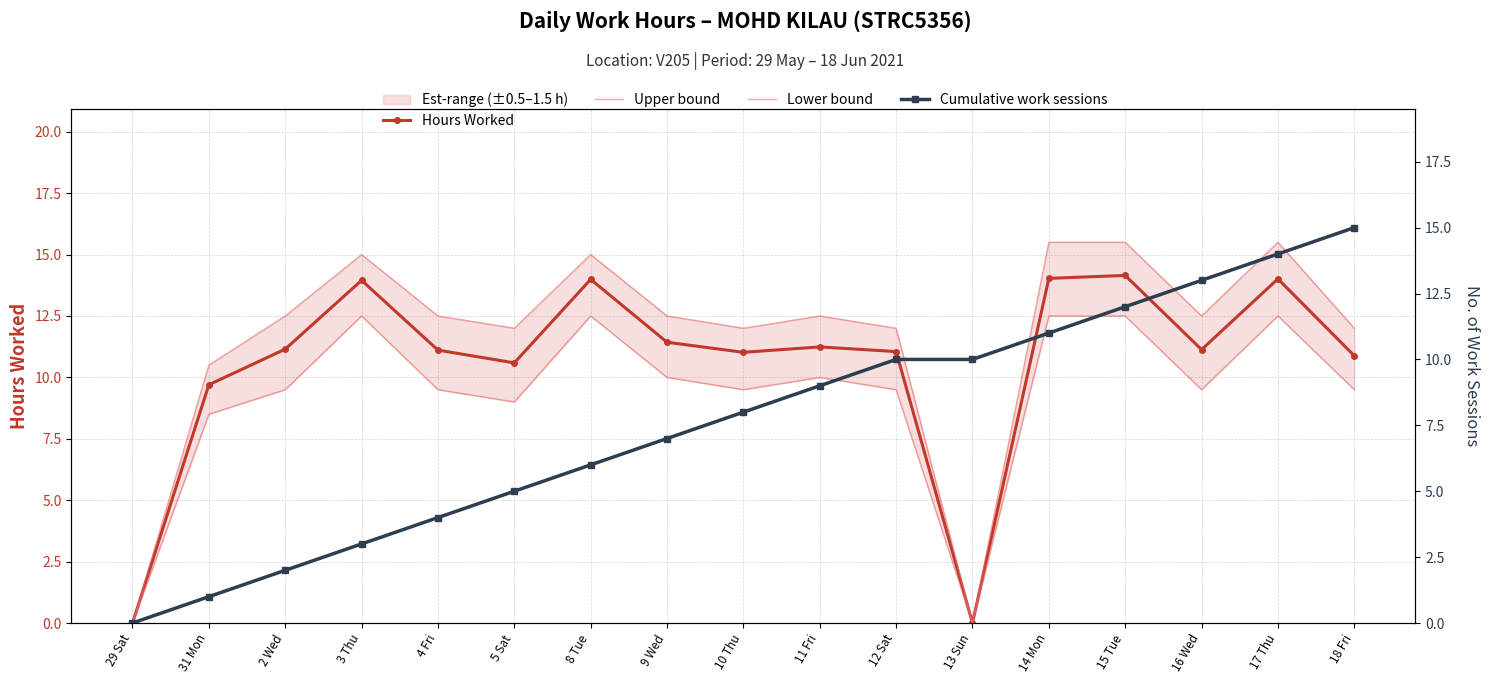

What is the difference between the second highest and minimum values in the Lower bound series?

12.5